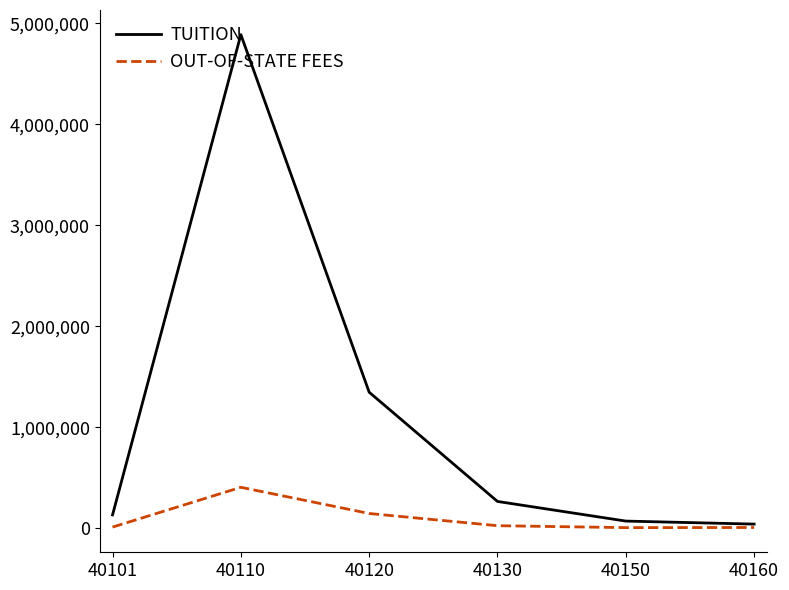

Which series has the largest range (max minus min)?

TUITION